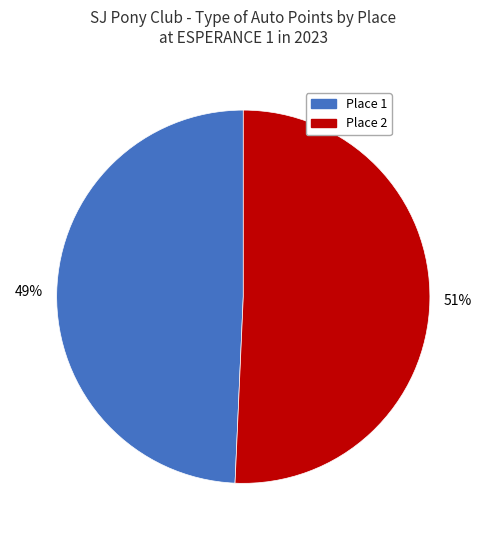

Is there any slice that represents more than half of the pie?

Yes